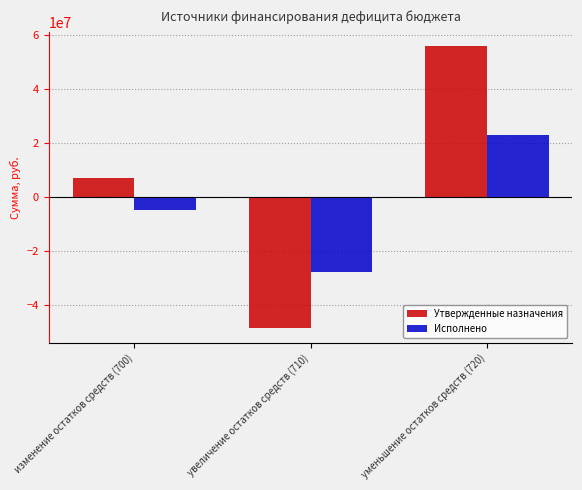

What is the sum of all Исполнено values?

-9801264.5